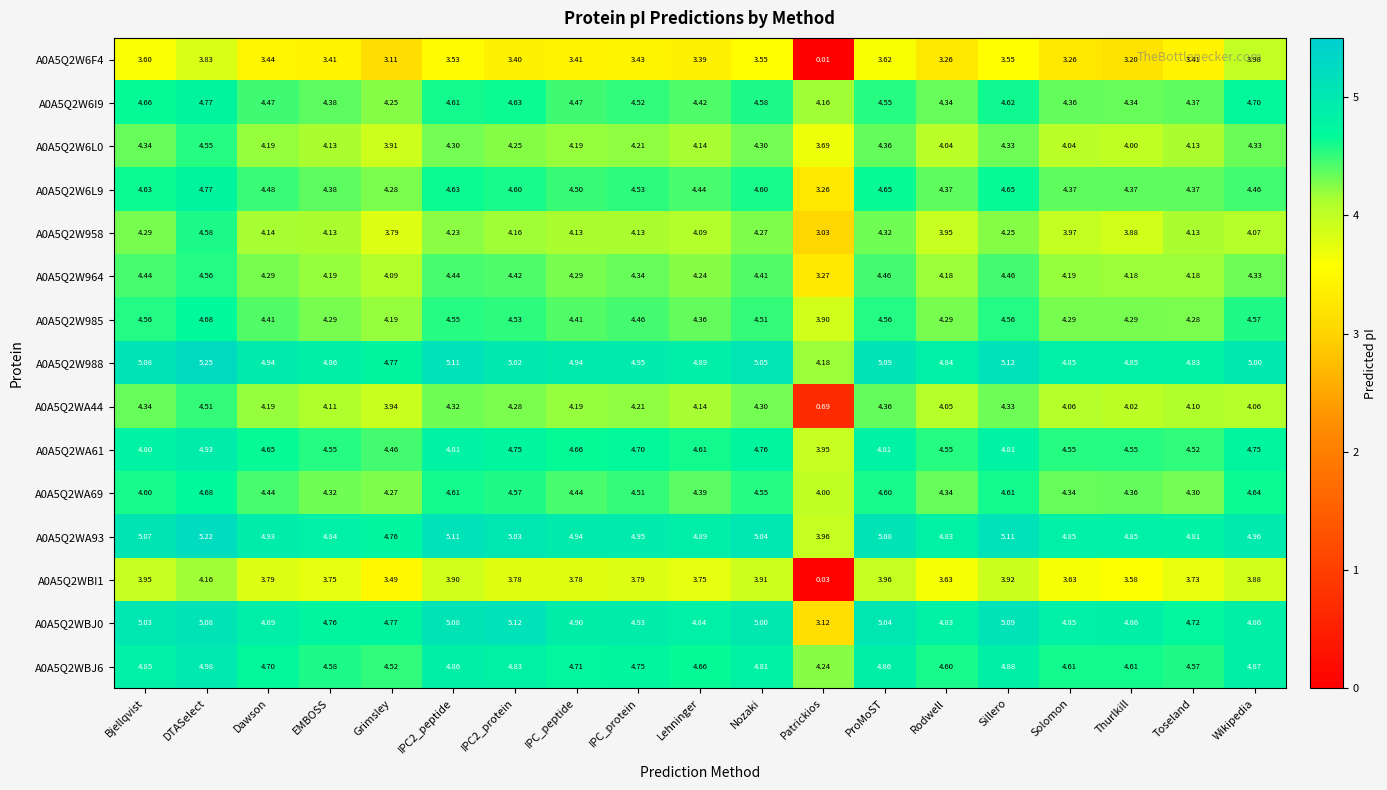

At which category is the sum across all series the highest?

DTASelect